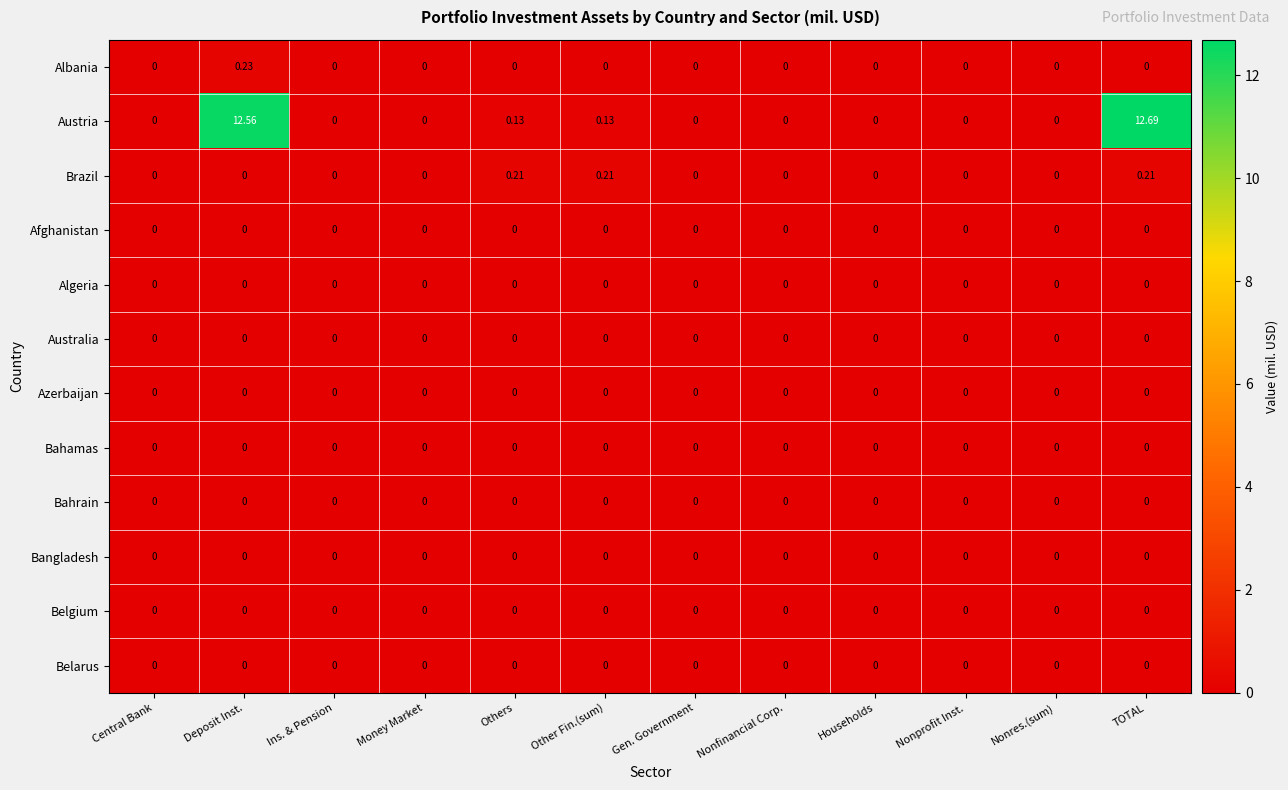

Which label corresponds to the largest value in the chart?

TOTAL